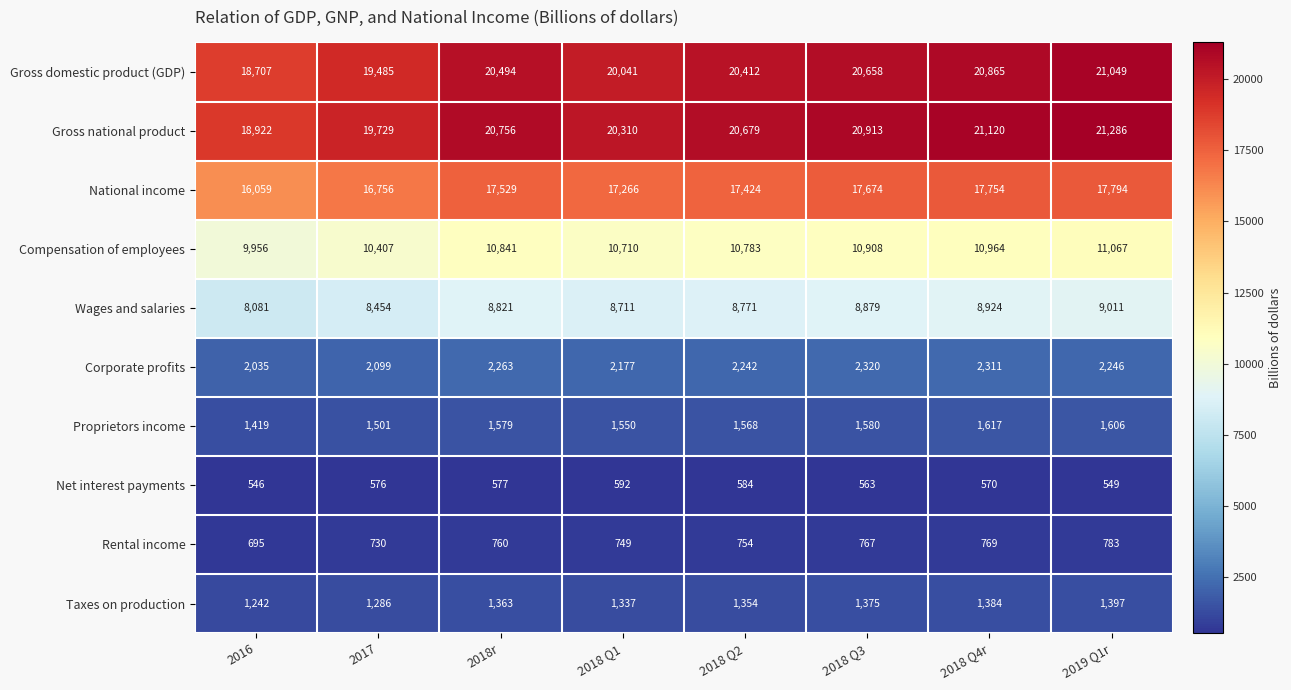

Which series changed the most between 2018r and 2018 Q3?

Gross domestic product (GDP)